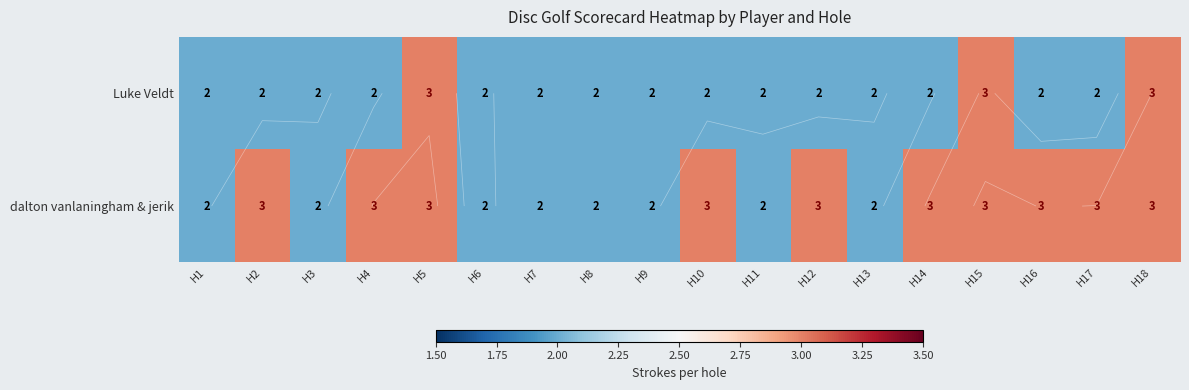

At which label does dalton vanlaningham & jerik reach its minimum?

H1